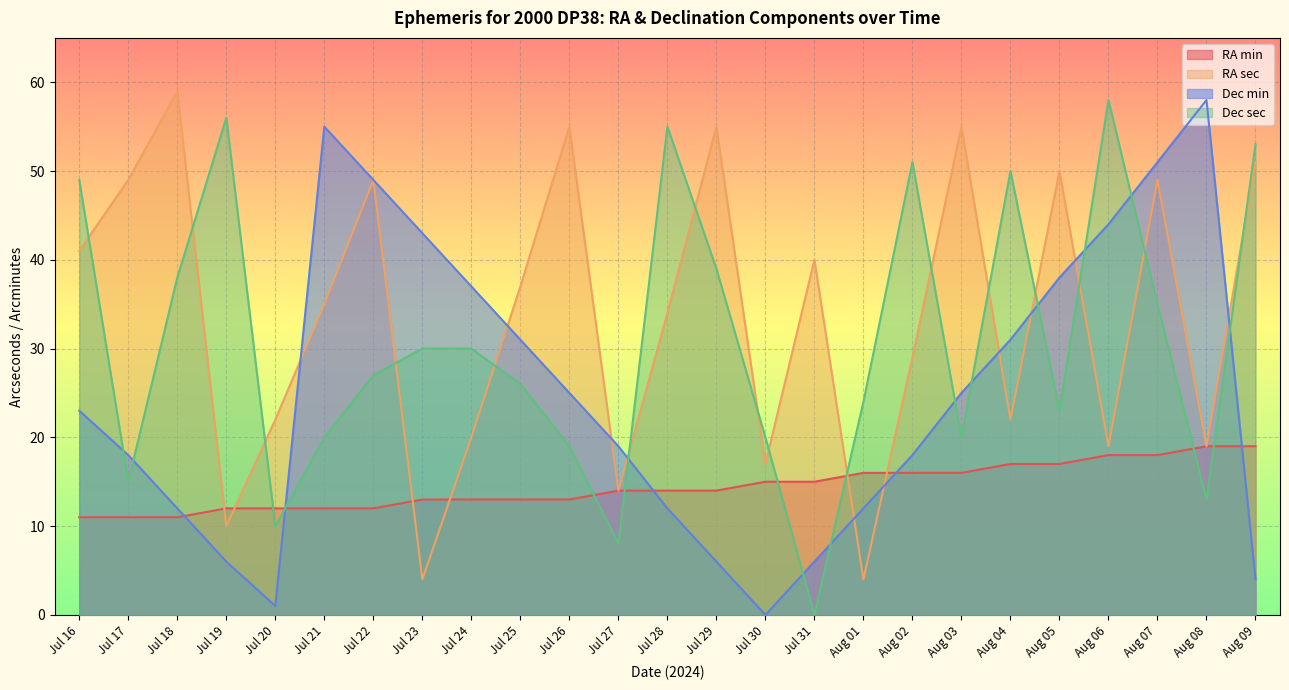

How many lines are shown in the chart?

4